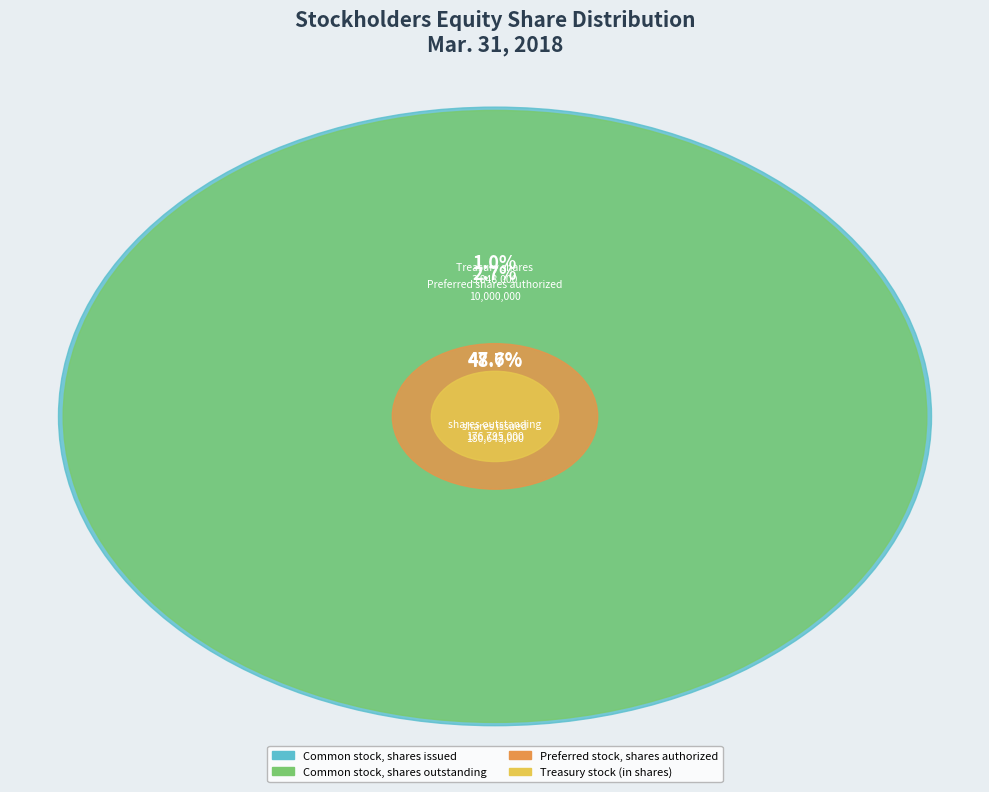

To the nearest percent, what is the combined percentage of Preferred stock, shares authorized and Common stock, shares issued?

51%